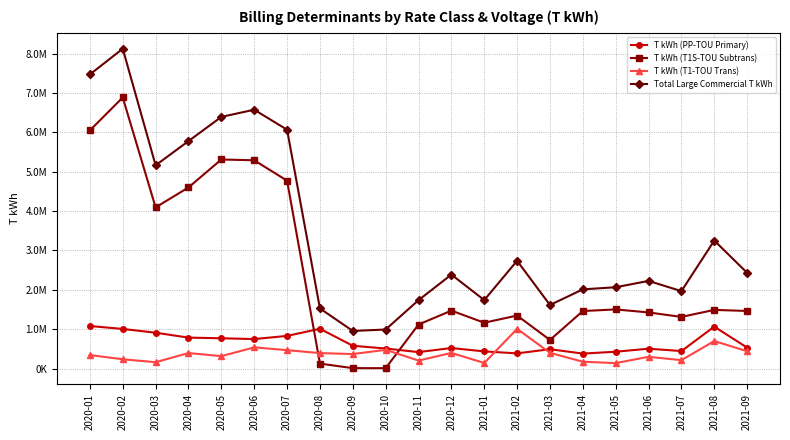

What are all the series names shown in the legend?

T kWh (PP-TOU Primary), T kWh (T1S-TOU Subtrans), T kWh (T1-TOU Trans), Total Large Commercial T kWh